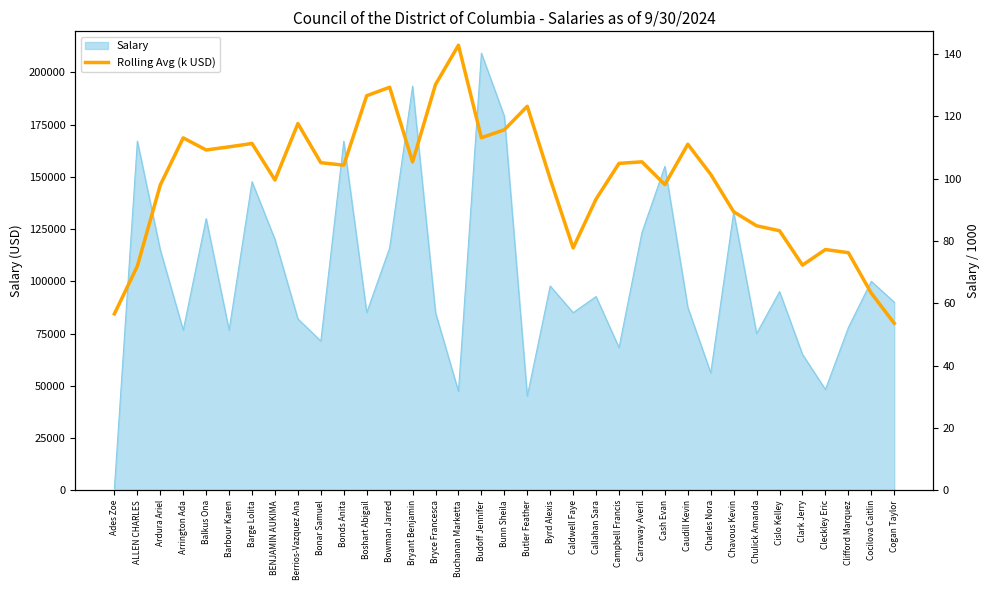

How many lines are shown in the chart?

1